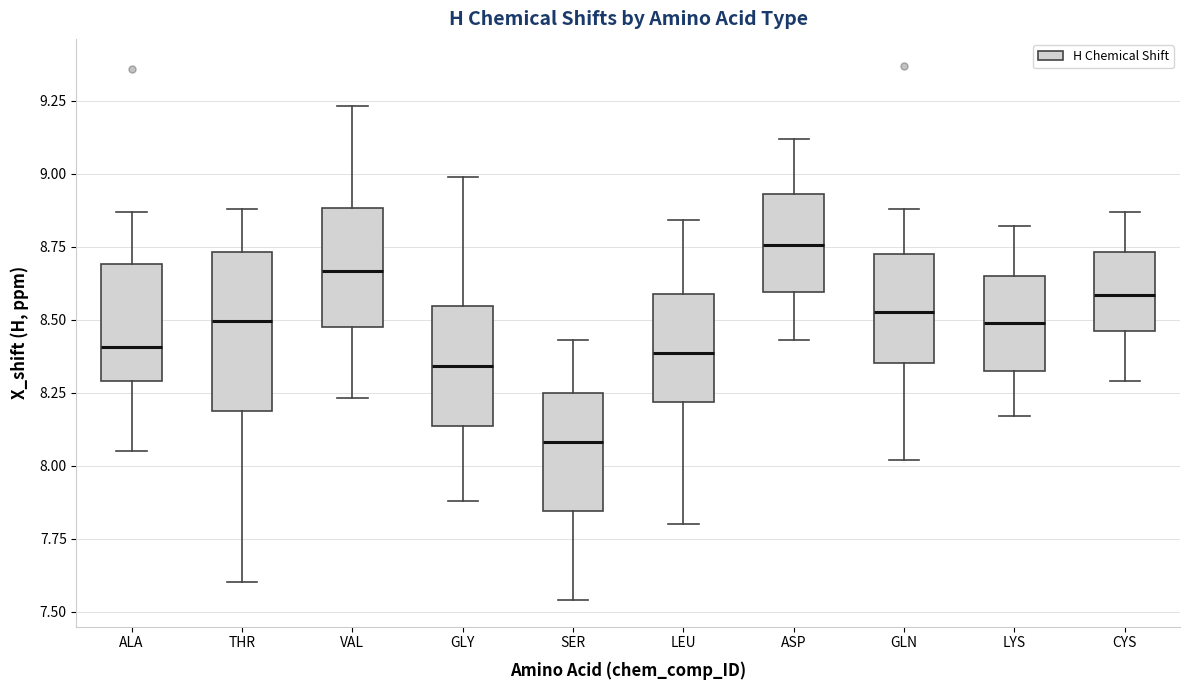

Comparing the boxes themselves (not the whiskers), which one is the tallest?

THR